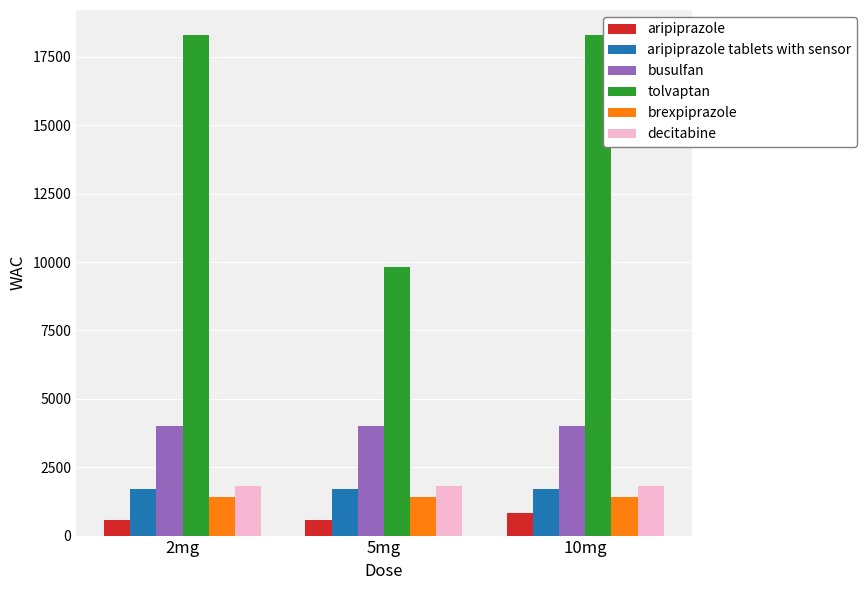

What is the sum of all busulfan values?

12000.0